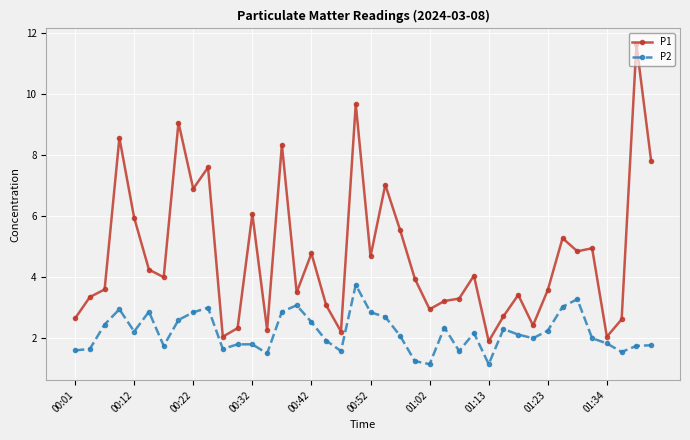

How many data points does each series have?

40